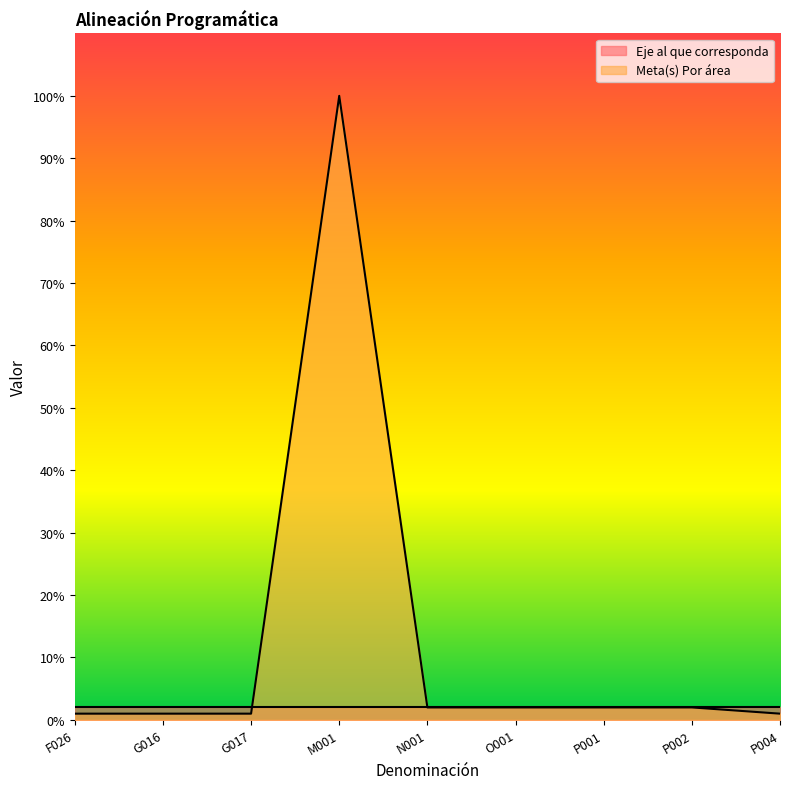

What is the average value?

12